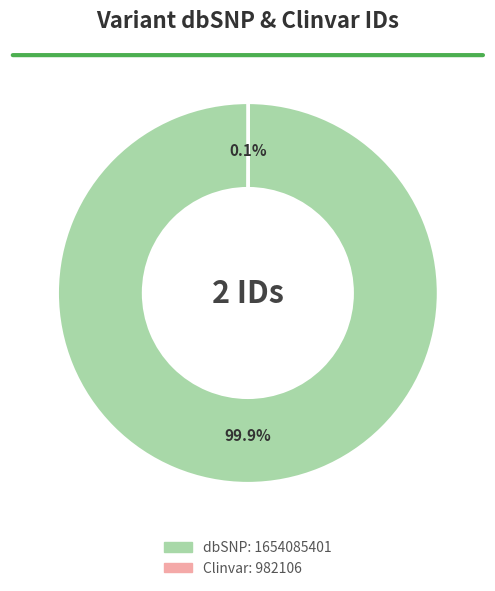

Is there any slice that represents more than half of the pie?

Yes